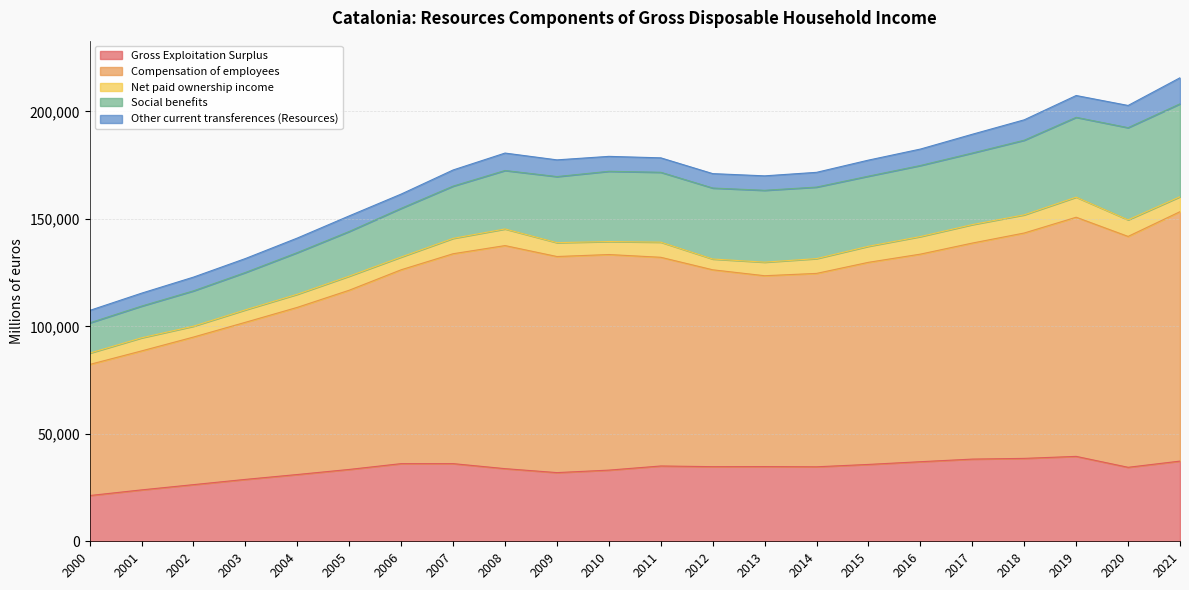

Does the chart have visible grid lines?

Yes